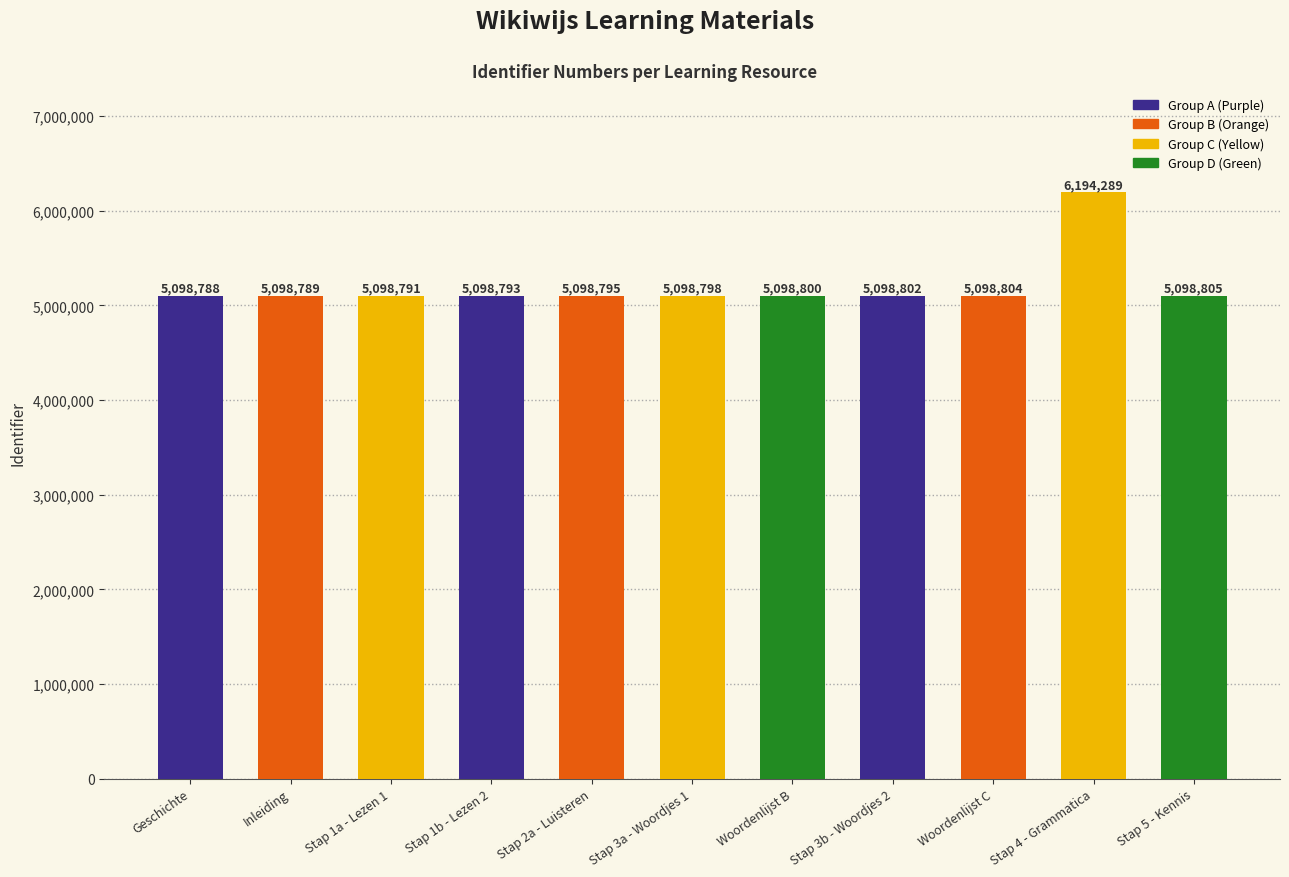

Reading left to right, extract all data points from this chart.

5098788	5098789	5098791	5098793	5098795	5098798	5098800	5098802	5098804	6194289	5098805